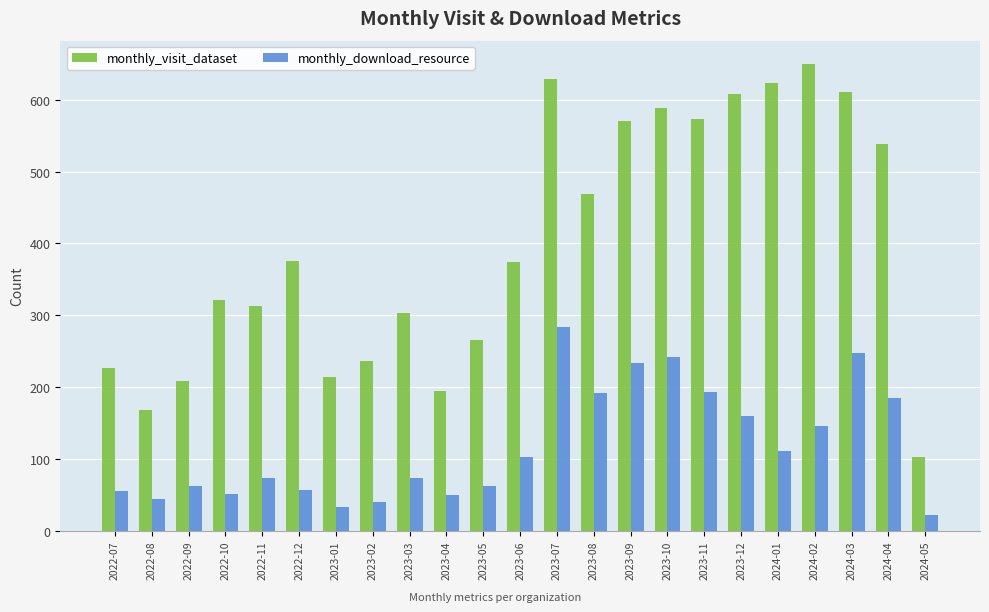

What is the approximate value of monthly_visit_dataset at 2023-03, to the nearest 50?

300